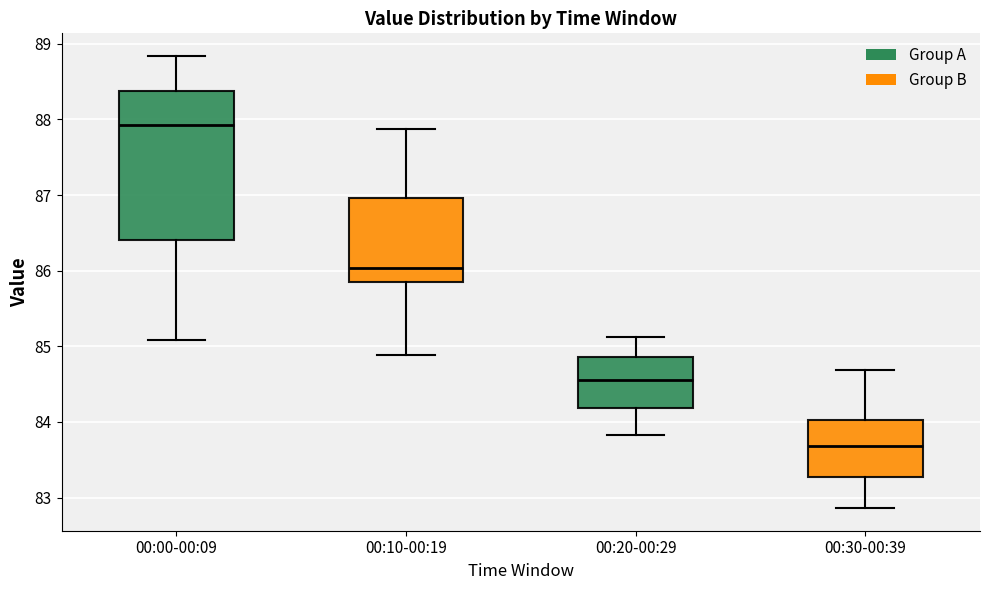

Reading left to right, read every box against the y-axis: the position of its median line, the range the box covers, and the ends of its whiskers. The values are not printed on the chart, so give them approximately, as read against the axis.

00:00-00:09: median 87.9, box 86.4 to 88.4, whiskers 85.1 to 88.8
00:10-00:19: median 86.0, box 85.9 to 87.0, whiskers 84.9 to 87.9
00:20-00:29: median 84.6, box 84.2 to 84.9, whiskers 83.8 to 85.1
00:30-00:39: median 83.7, box 83.3 to 84.0, whiskers 82.9 to 84.7